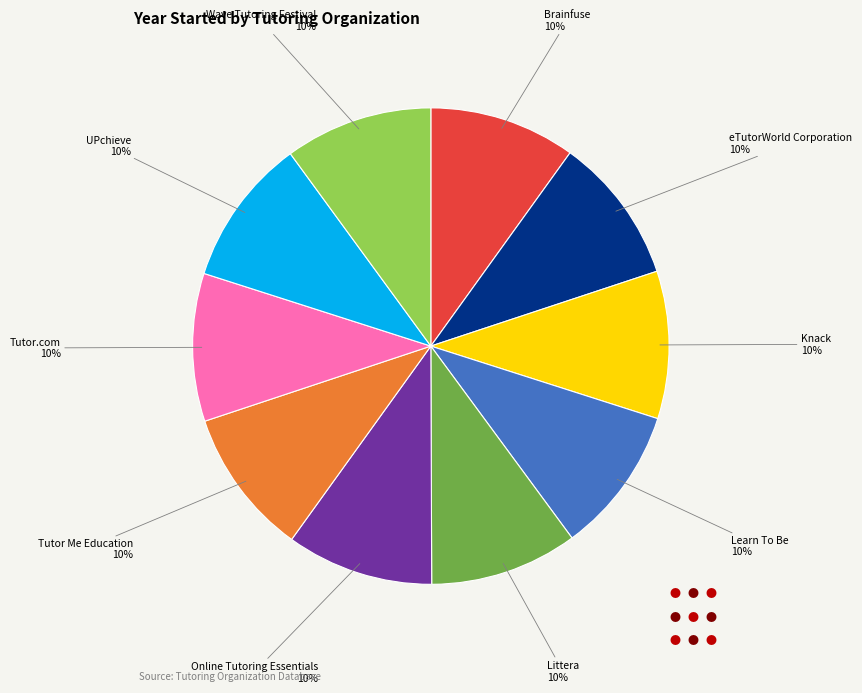

Is there a majority slice in this chart?

No